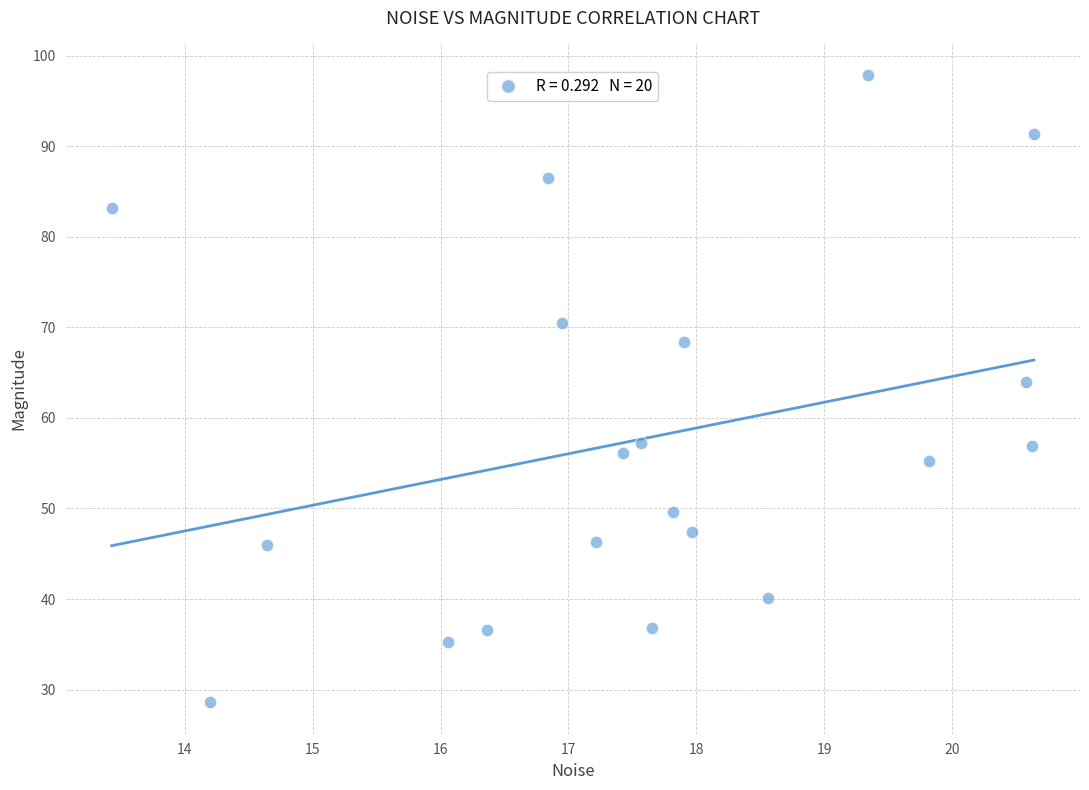

What Y value in the scatter plot is closest to 63?

64.0